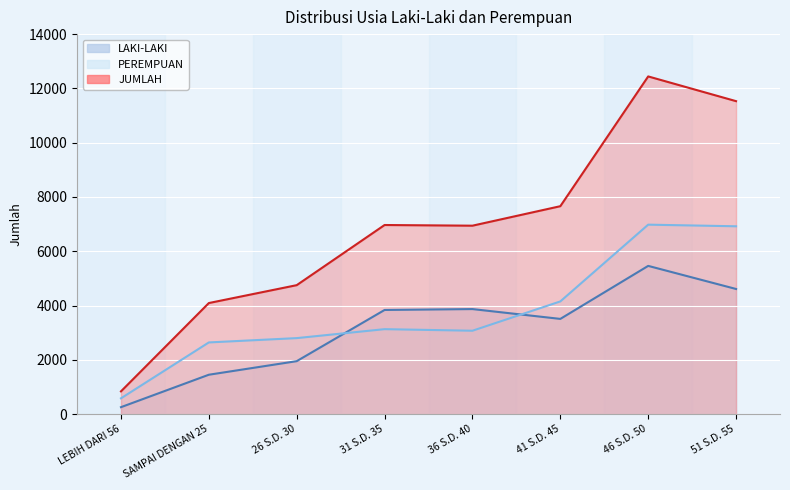

Reading left to right, list all the values displayed in this chart.

LAKI-LAKI: SAMPAI DENGAN 25=1451	26 S.D. 30=1951	31 S.D. 35=3837	36 S.D. 40=3870	41 S.D. 45=3508	46 S.D. 50=5461	51 S.D. 55=4610	LEBIH DARI 56=256
PEREMPUAN: SAMPAI DENGAN 25=2641	26 S.D. 30=2800	31 S.D. 35=3130	36 S.D. 40=3072	41 S.D. 45=4152	46 S.D. 50=6980	51 S.D. 55=6920	LEBIH DARI 56=582
JUMLAH: SAMPAI DENGAN 25=4092	26 S.D. 30=4751	31 S.D. 35=6967	36 S.D. 40=6942	41 S.D. 45=7660	46 S.D. 50=12441	51 S.D. 55=11530	LEBIH DARI 56=838